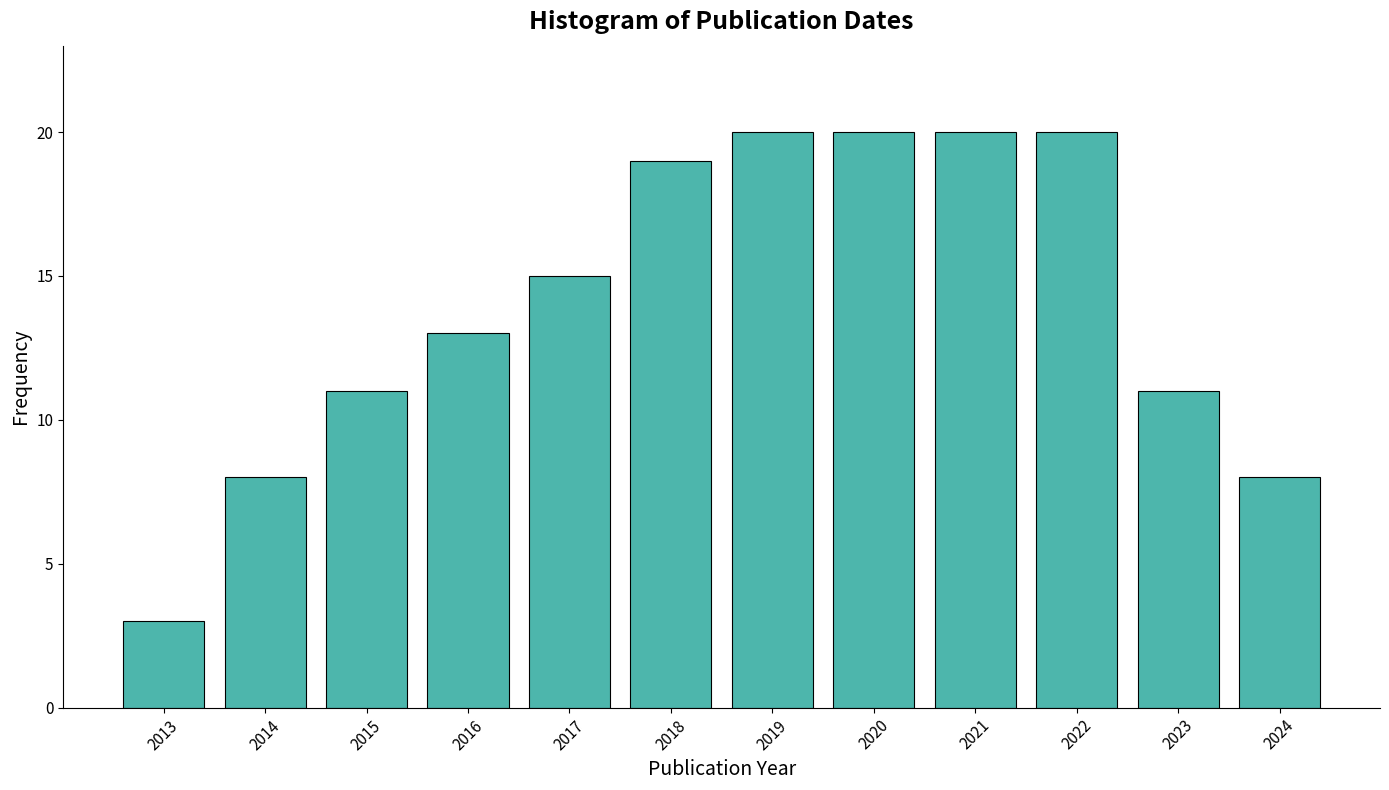

Reading right to left, what are all the values shown in this chart?

8	11	20	20	20	20	19	15	13	11	8	3